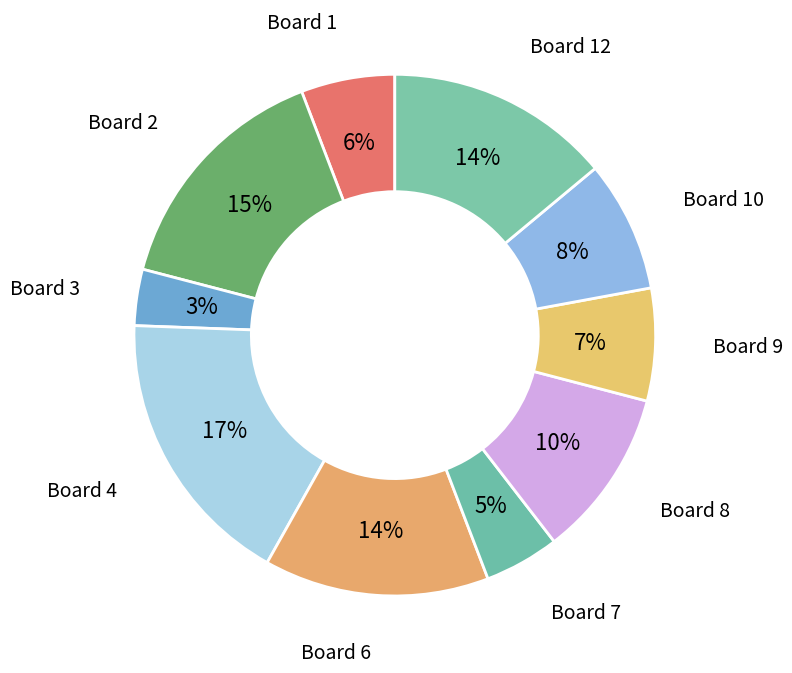

How many slices are in this pie chart?

10